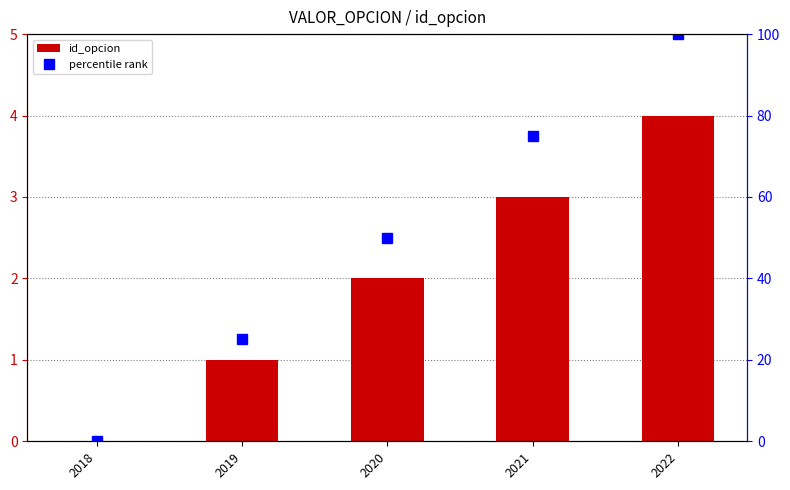

How many series are shown in this chart?

2